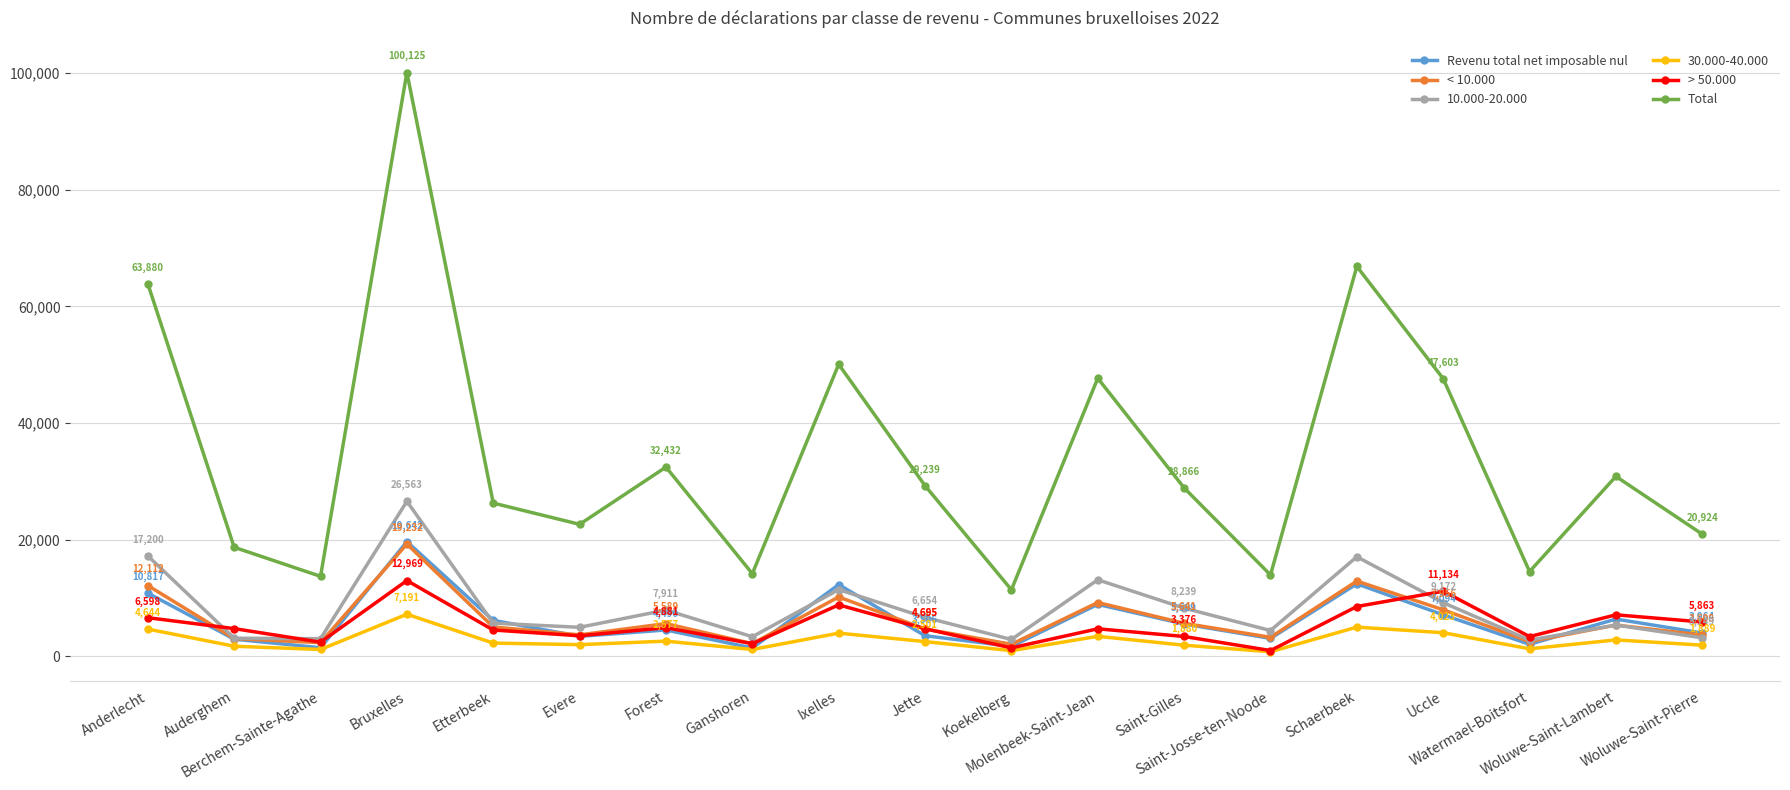

What is the label of the 2nd point from the right?

Woluwe-Saint-Lambert